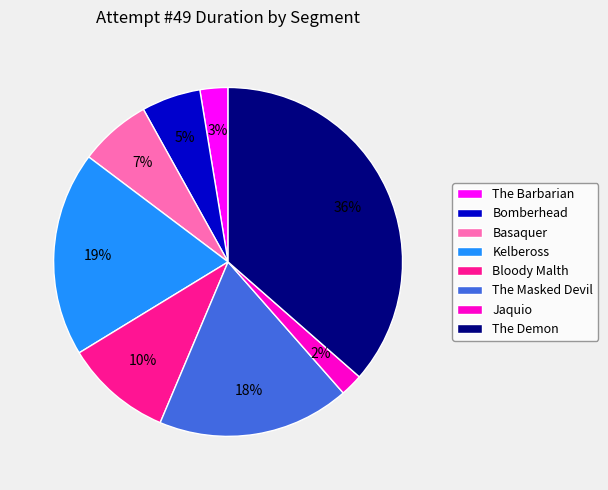

Is the sum of The Masked Devil and The Demon greater than half?

Yes